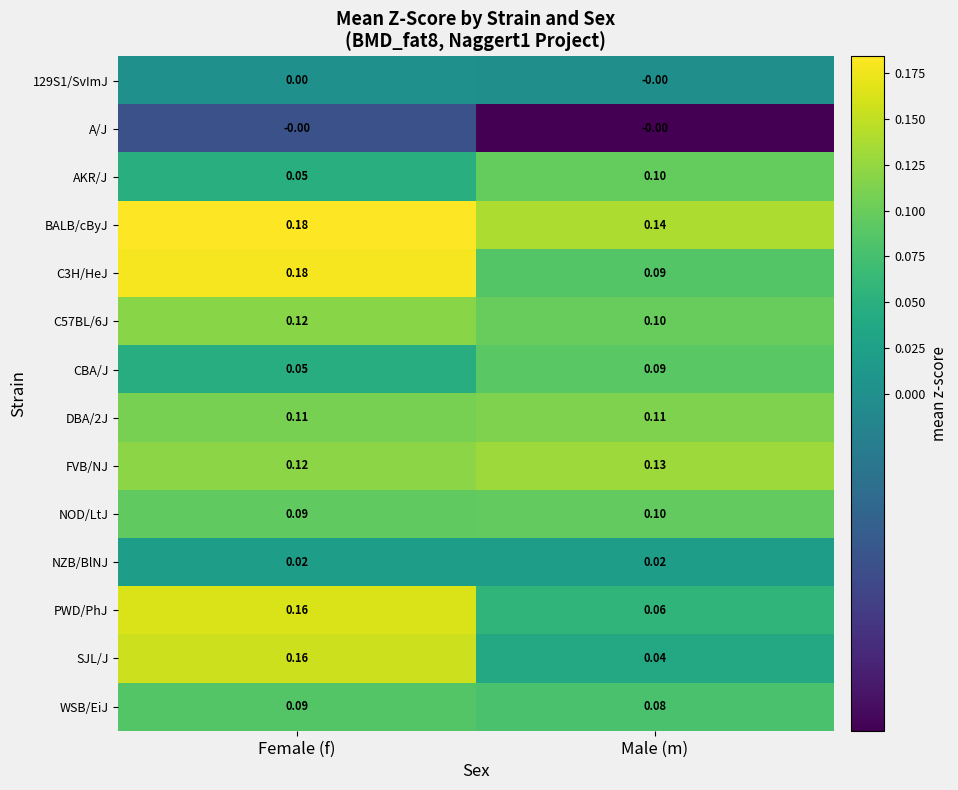

Which series changed the most between Female (f) and Male (m)?

SJL/J